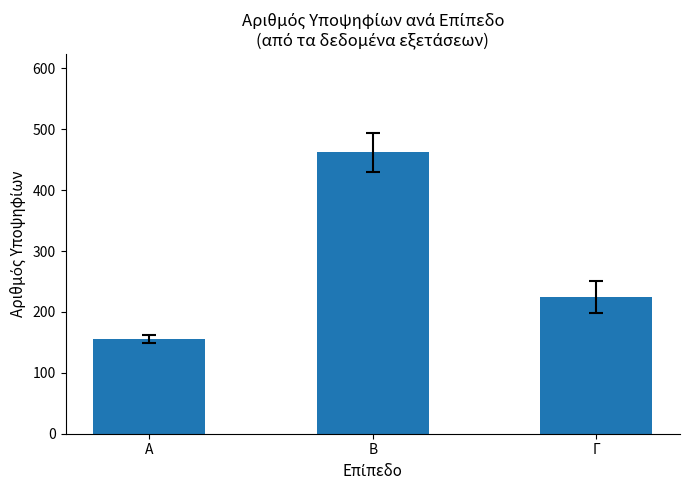

The chart shows a value of 37 at Α. True or false?

False